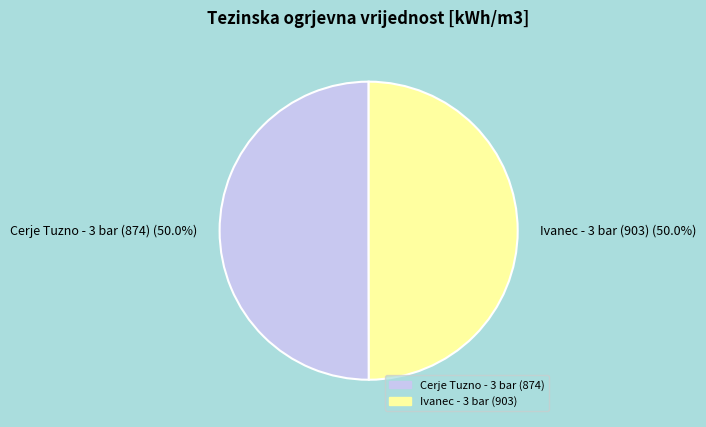

Count the number of slices in the pie.

2